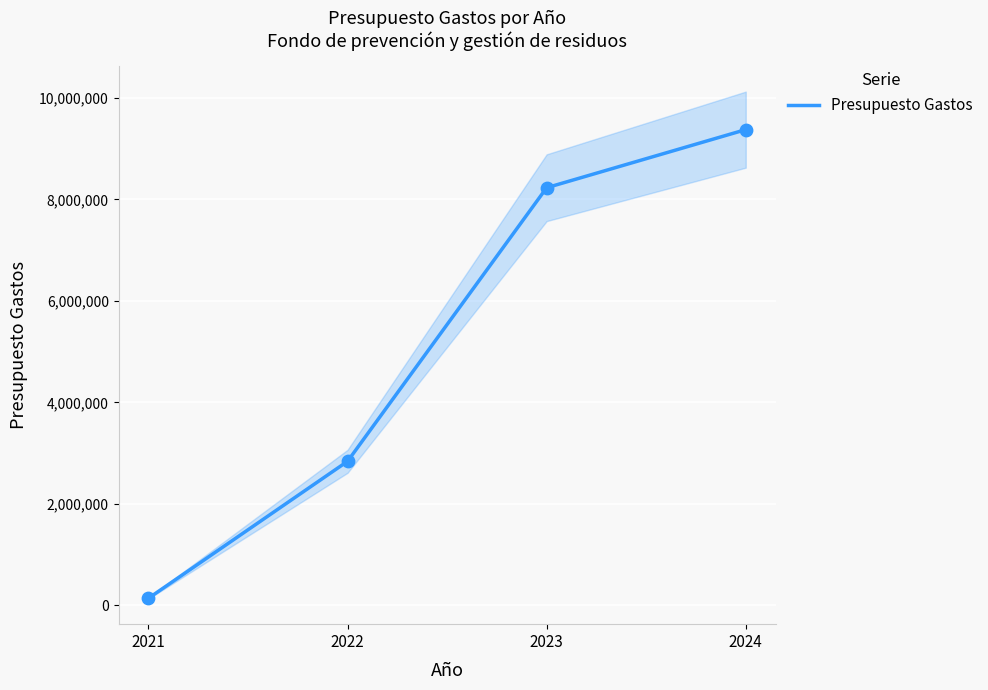

Between 2022 and 2023, which is larger?

2023